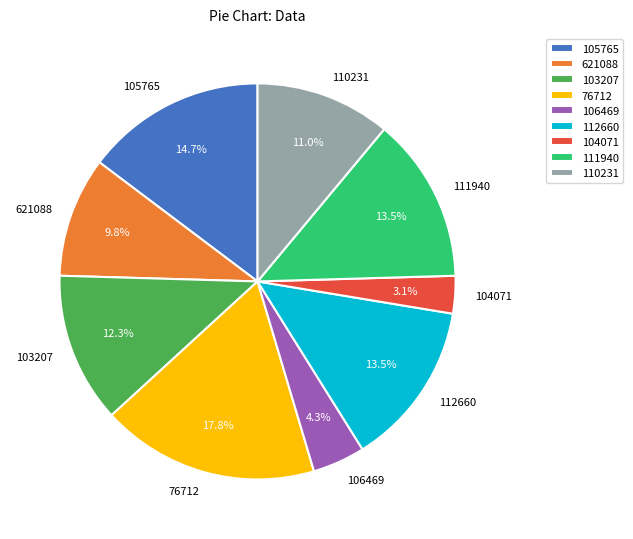

How much of the chart is everything except 110231?

89.0%